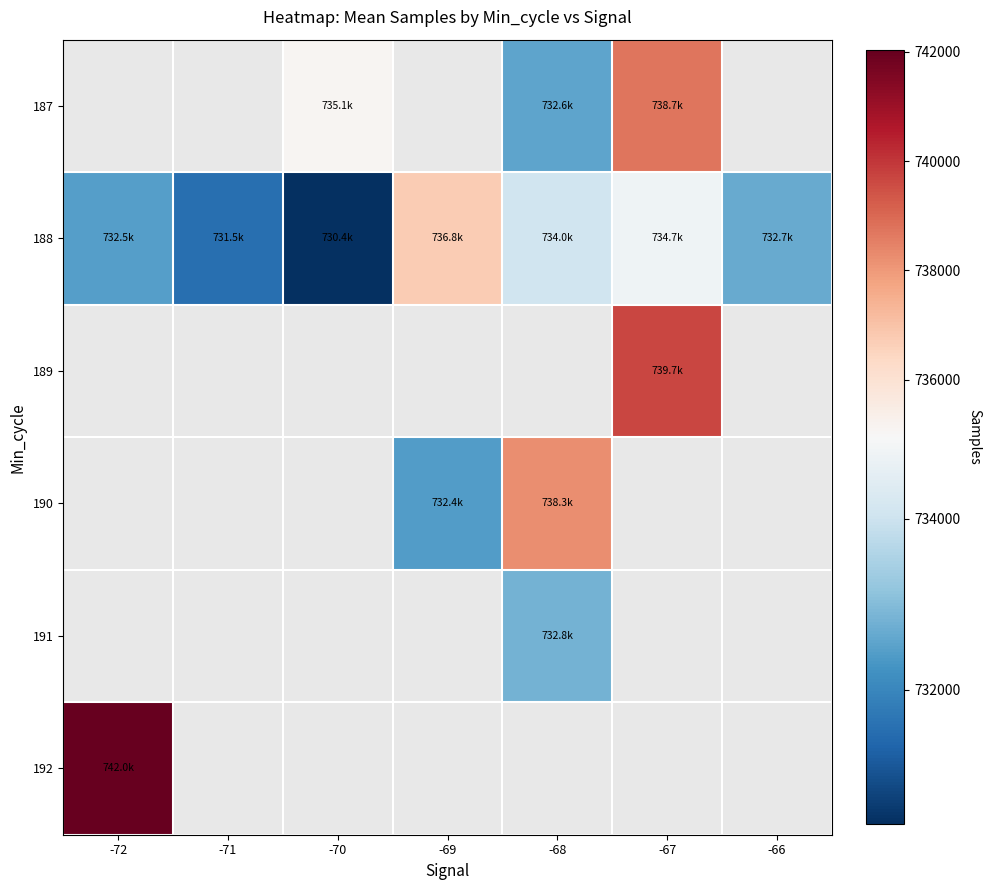

How many values in 189 are above zero?

1